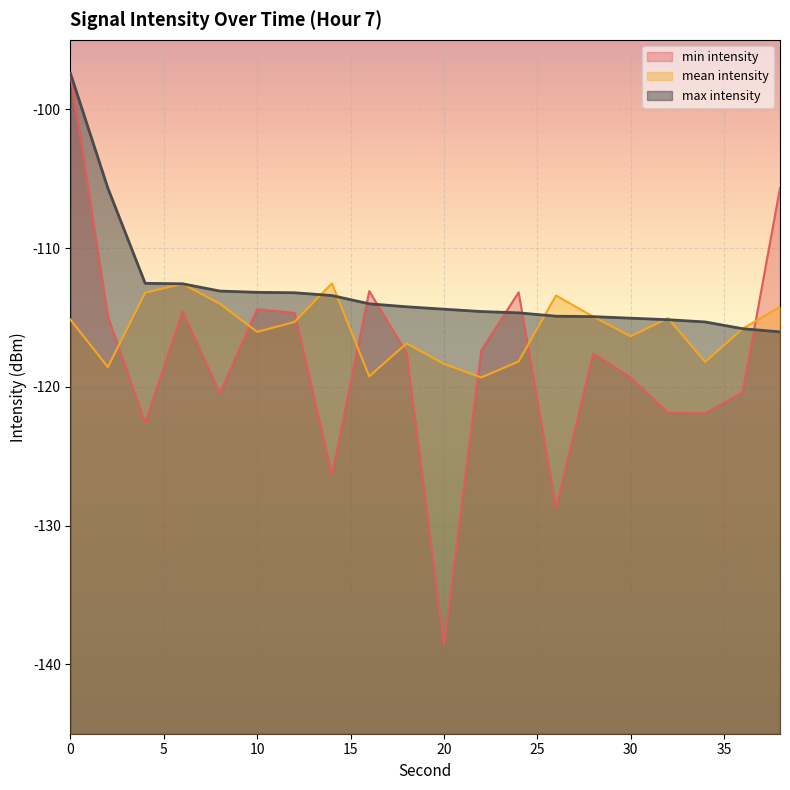

How many lines are shown in the chart?

3